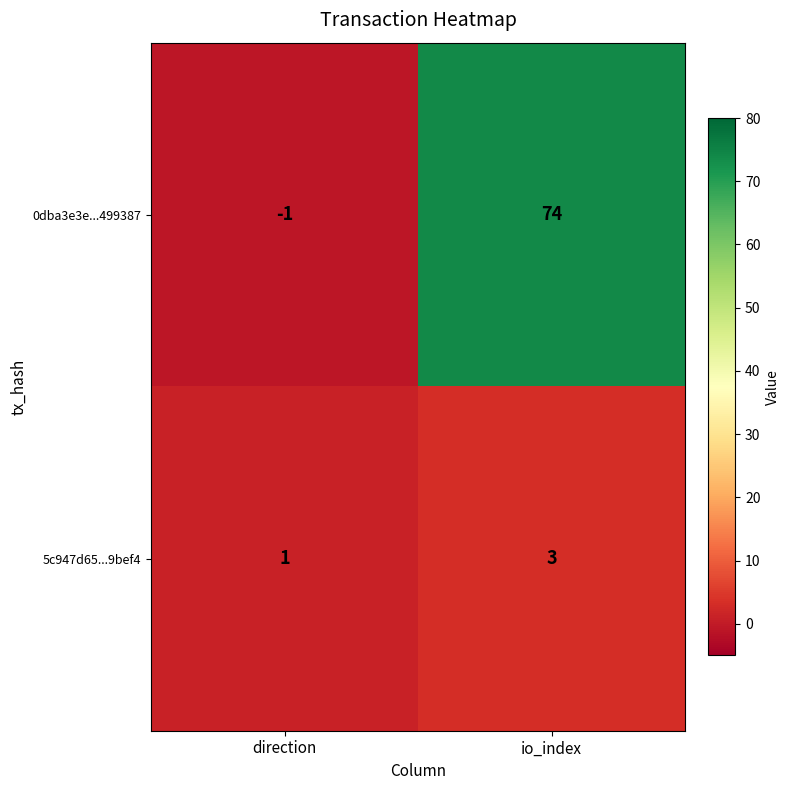

Rank the categories by 0dba3e3e...499387 value from highest to lowest.

io_index, direction